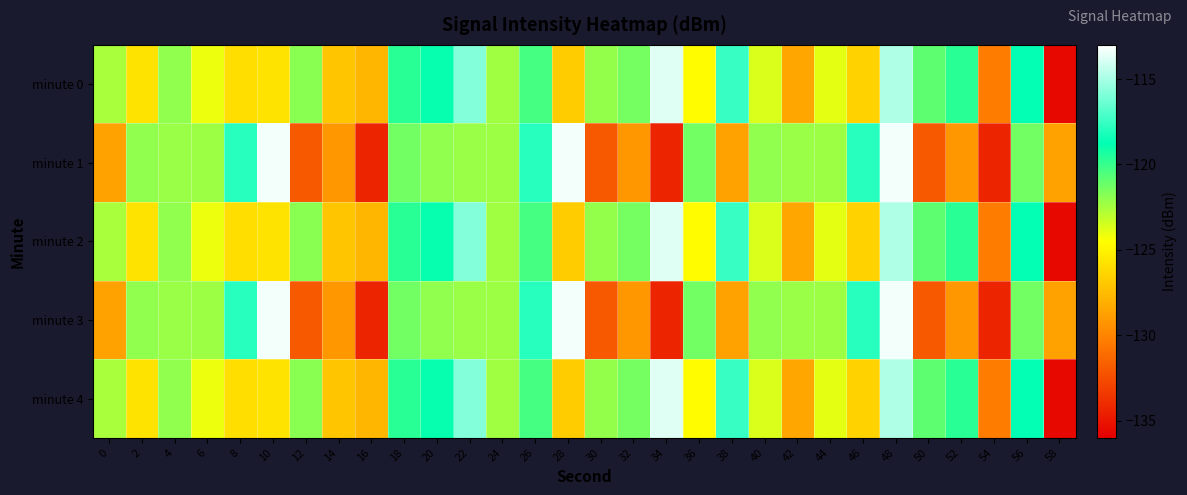

At which category is the sum across all series the highest?

48